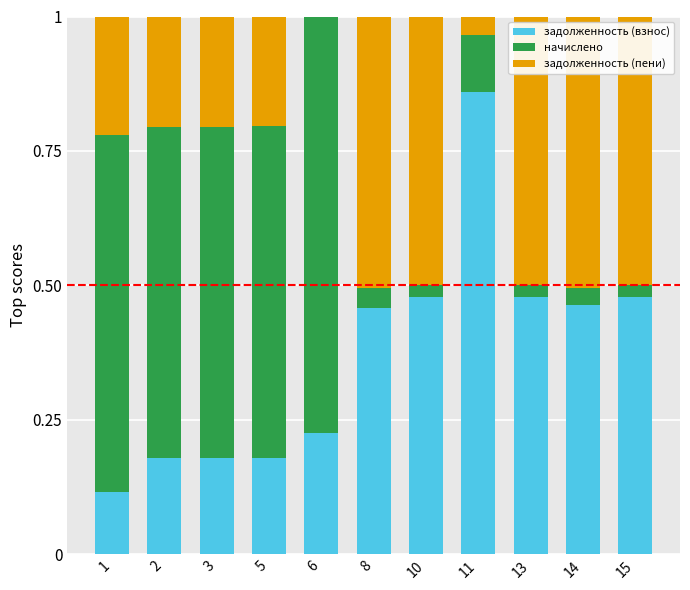

The задолженность (взнос) series shows 0.2 at 5. True or false?

True